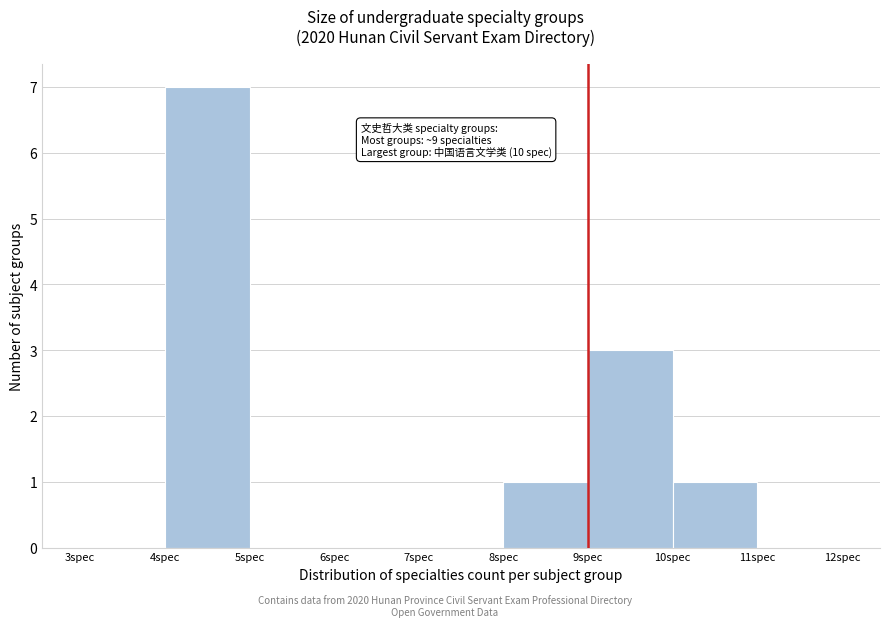

Over which range of the x-axis is the bar tallest?

4 to 5